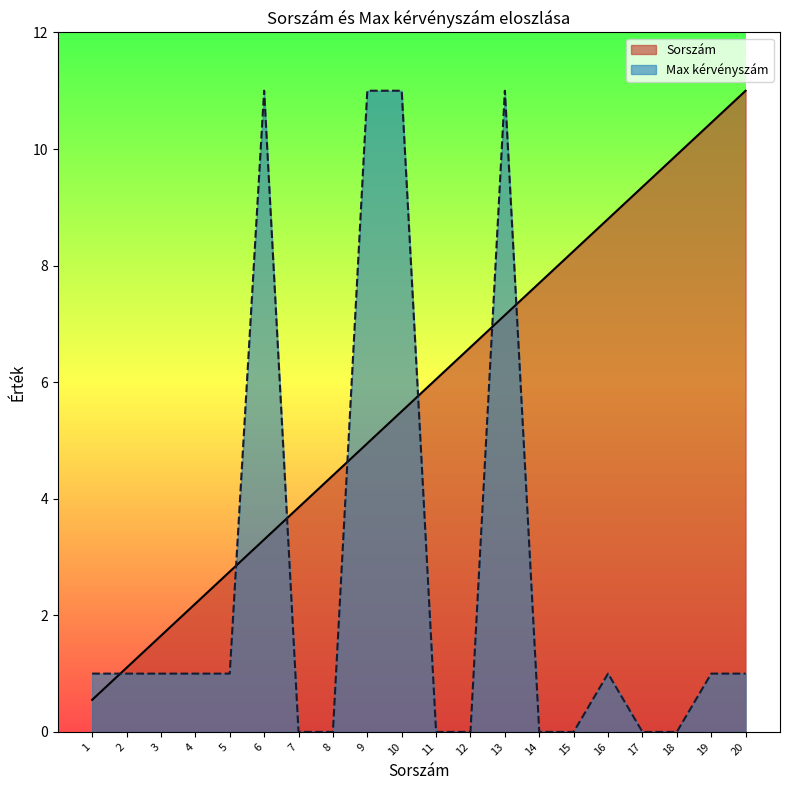

Count the number of data series in this chart.

2